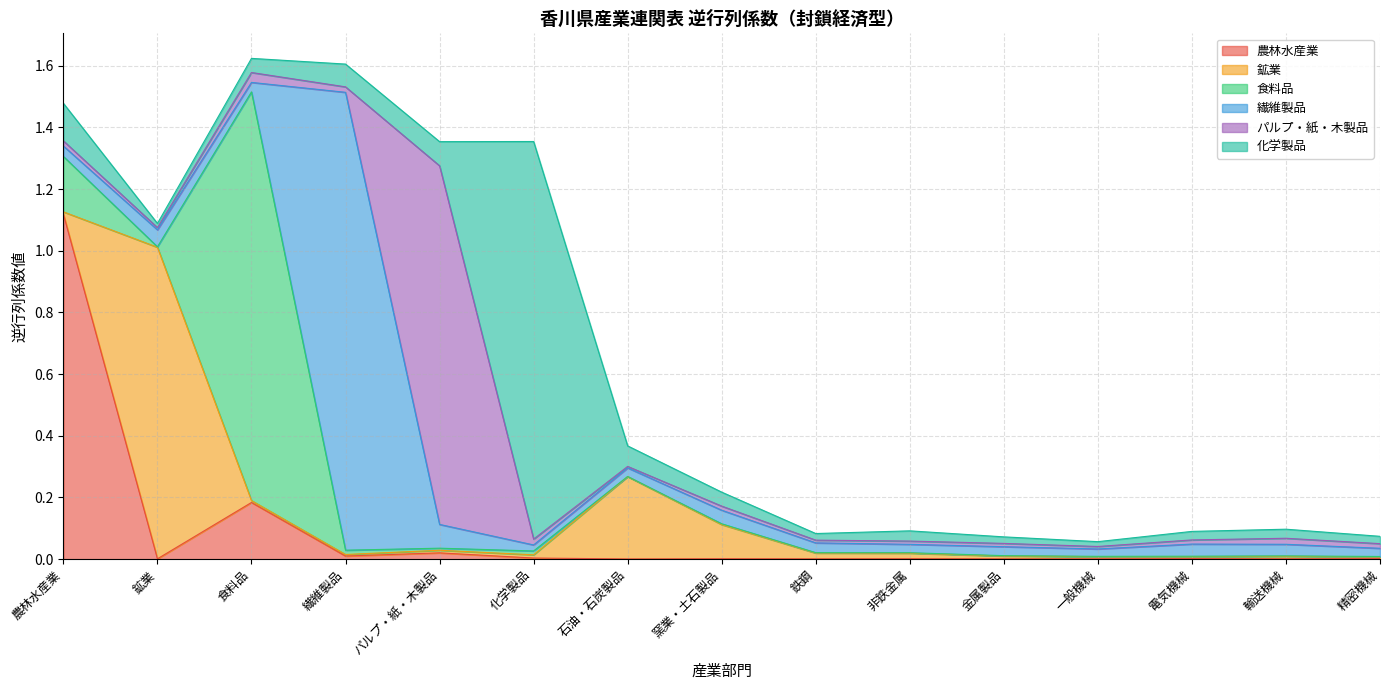

What is the label of the 4th point from the left?

繊維製品